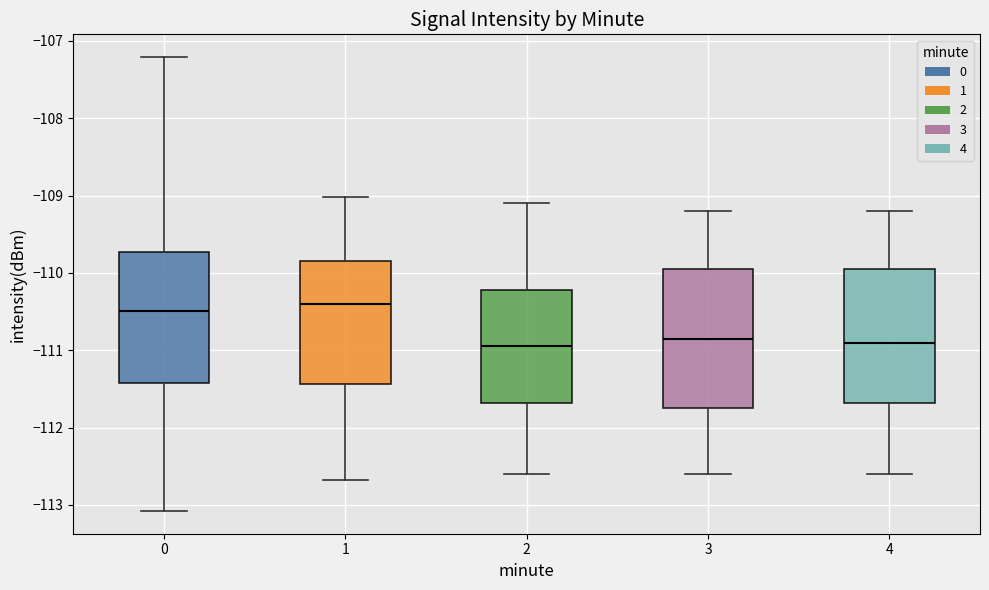

Reading left to right, transcribe this box plot: for each box, give where its median line is, the range the box spans, and where its two whiskers end, as read against the y-axis. The values are not printed on the chart, so give them approximately, as read against the axis.

0: median -110.5, box -111.4 to -109.7, whiskers -113.1 to -107.2
1: median -110.4, box -111.4 to -109.8, whiskers -112.7 to -109.0
2: median -110.9, box -111.7 to -110.2, whiskers -112.6 to -109.1
3: median -110.8, box -111.7 to -109.9, whiskers -112.6 to -109.2
4: median -110.9, box -111.7 to -109.9, whiskers -112.6 to -109.2